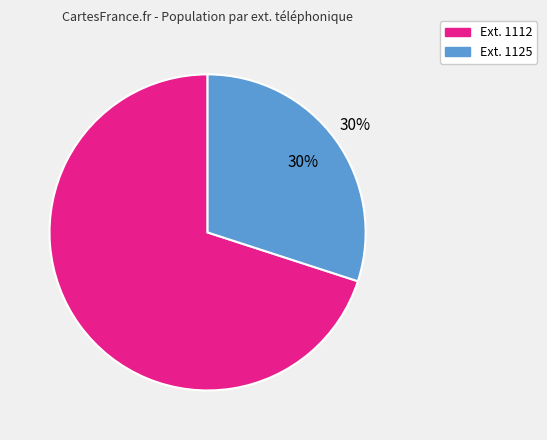

Which slice is the smallest?

Ext. 1125